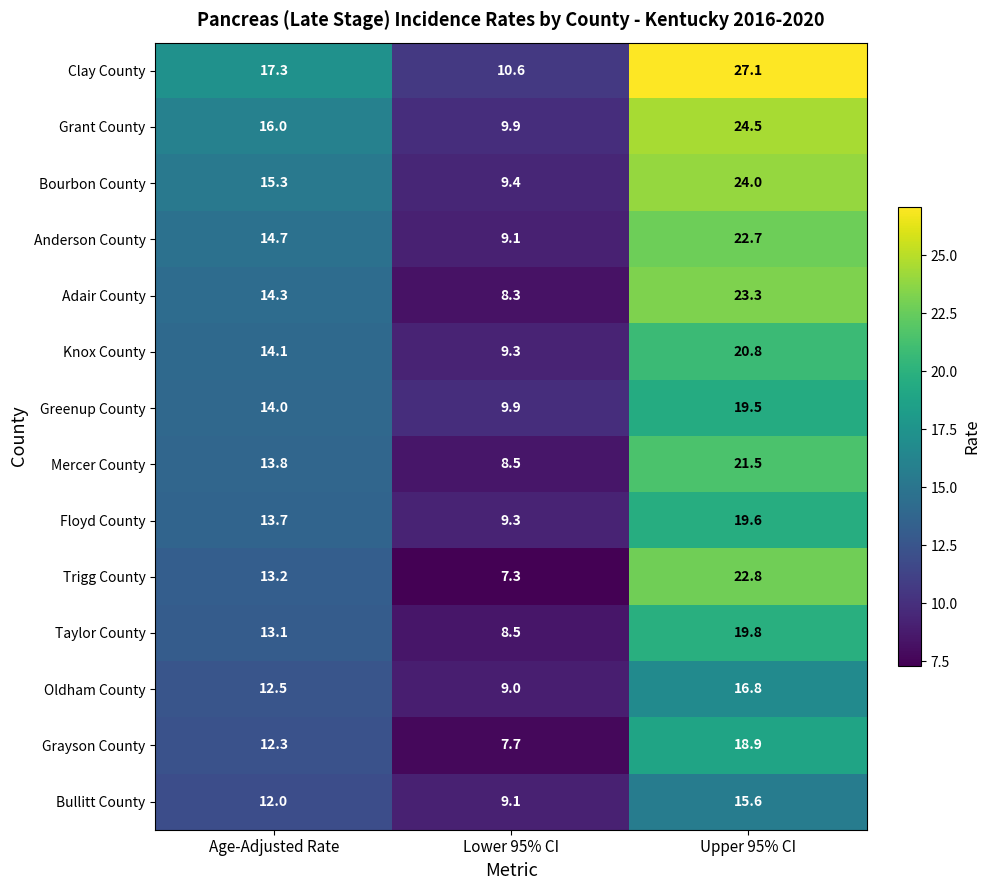

The value of Adair County at Lower 95% CI is 8.3. True or false?

True